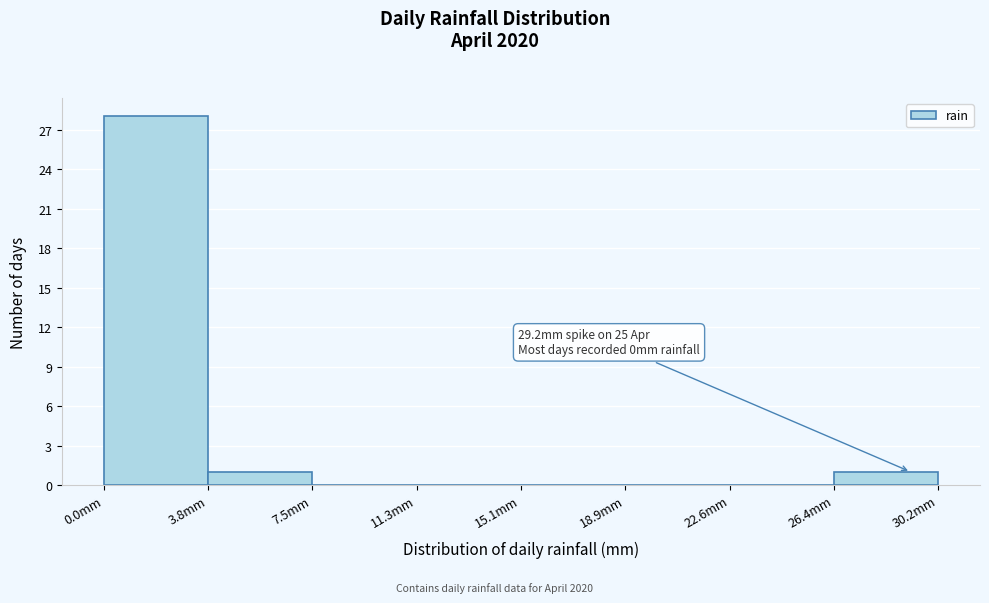

Over which range of the x-axis is the bar tallest?

0.0 to 4.0